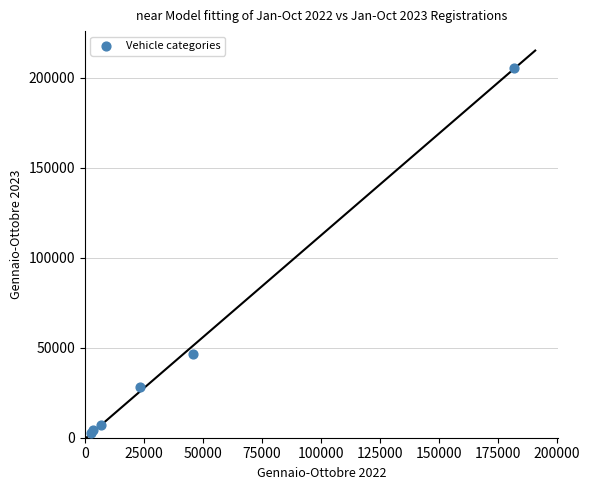

What Y value in the scatter plot is closest to 104042?

46400